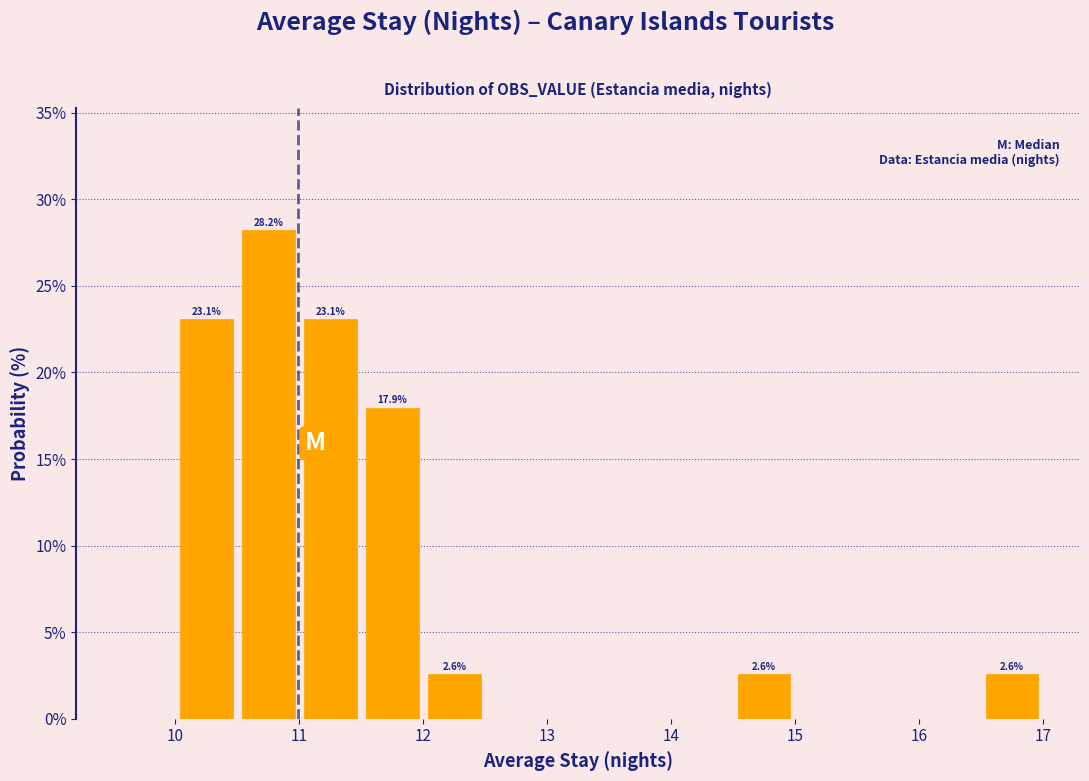

Over which range of the x-axis is the bar tallest?

10.5 to 11.0